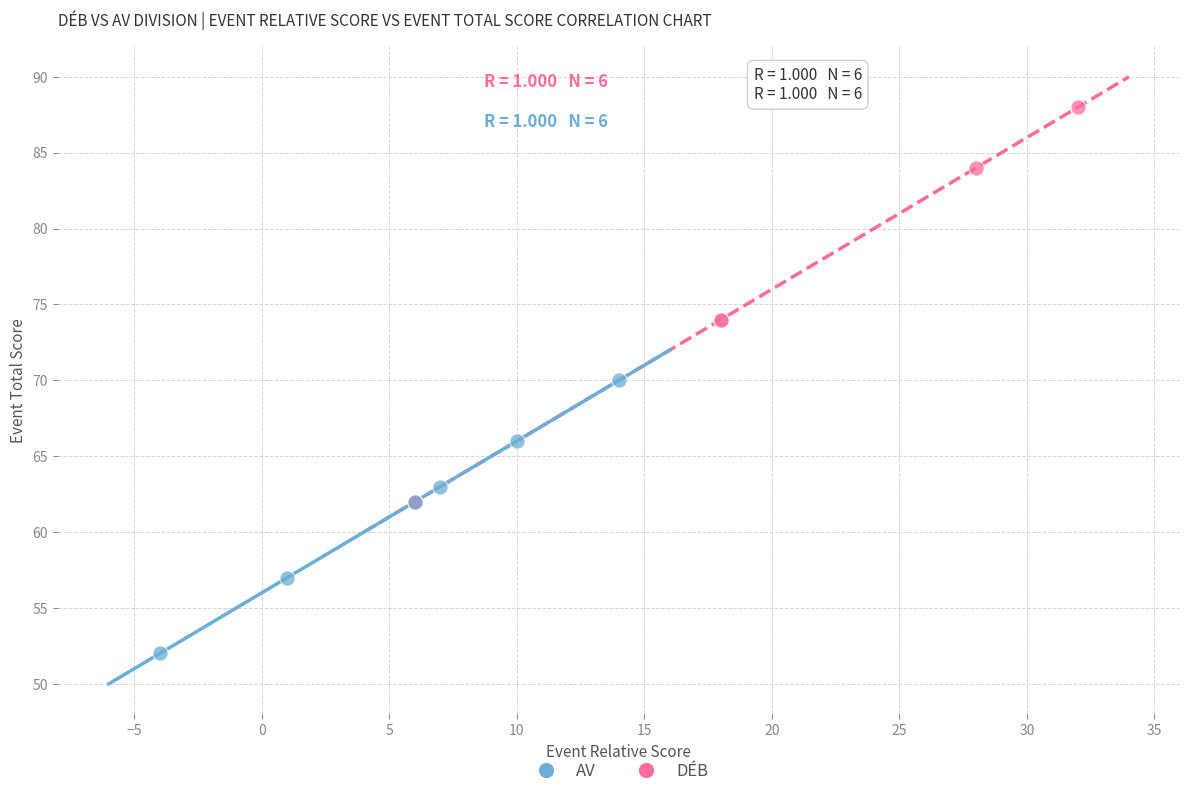

What are all the series names shown in the legend?

AV, DÉB